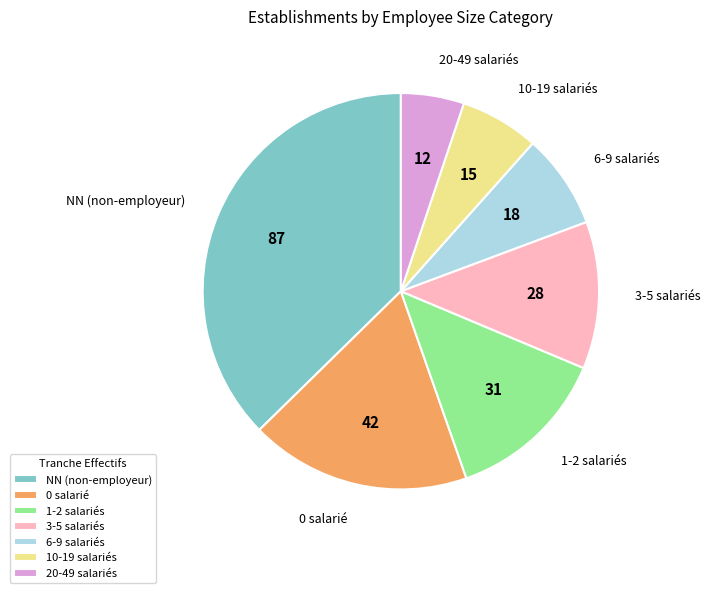

Which category has the biggest portion of the pie?

NN (non-employeur)